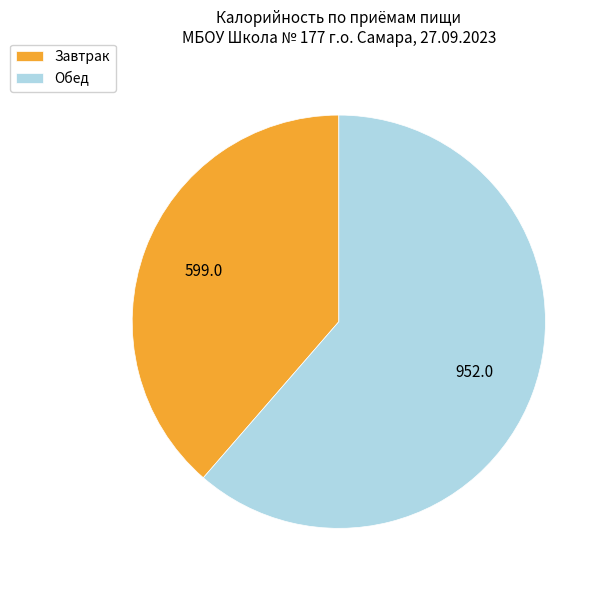

True or false: Обед accounts for 61% of the total.

True